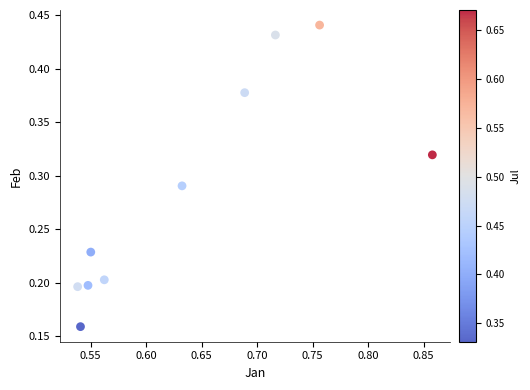

What is the average X value?

0.6